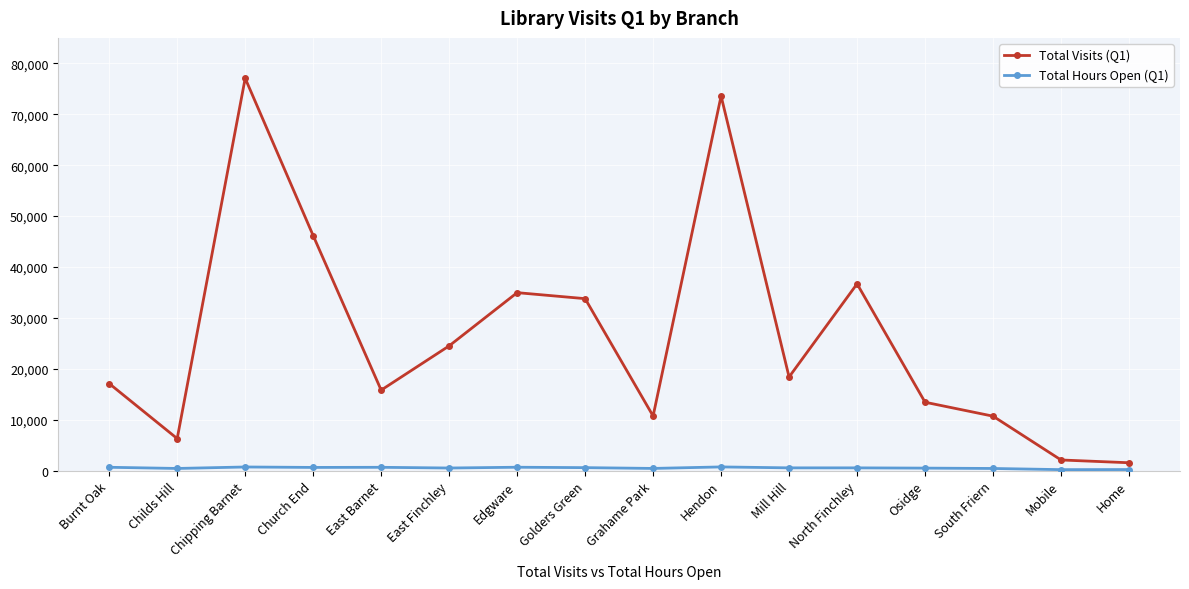

What is the total value across all series at Grahame Park?

11205.0